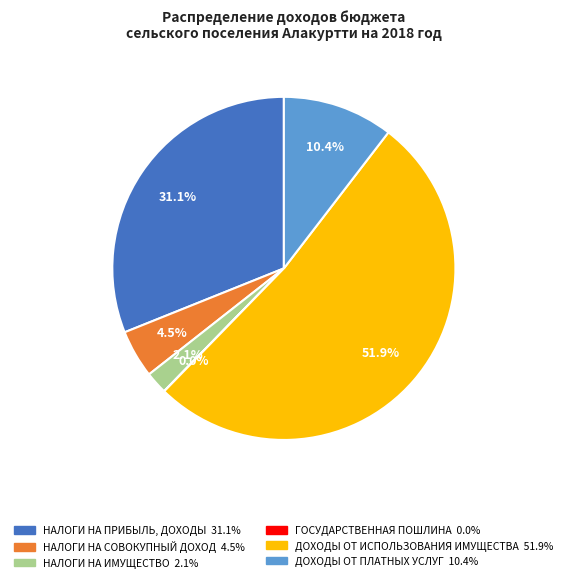

What is the ratio of the value at ДОХОДЫ ОТ ИСПОЛЬЗОВАНИЯ ИМУЩЕСТВА to the value at НАЛОГИ НА СОВОКУПНЫЙ ДОХОД?

11.5